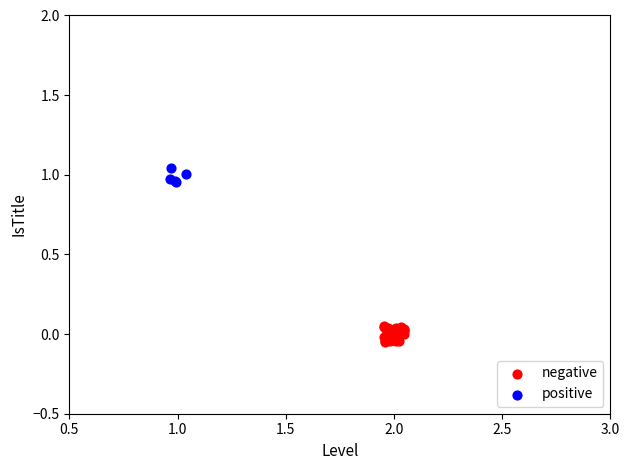

Which series contains the lowest Y value?

negative